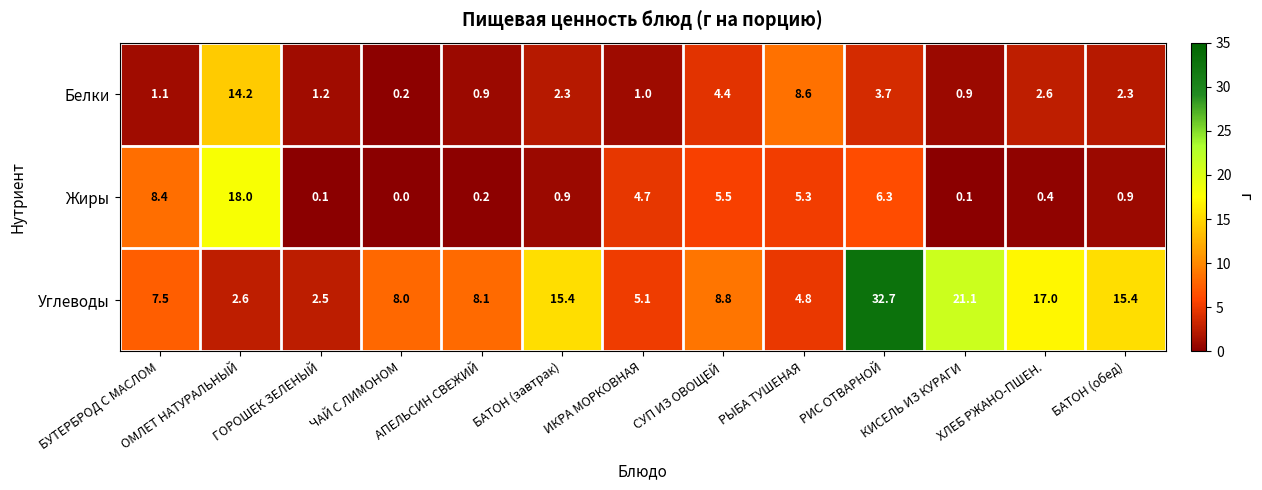

At which category is the sum across all series the highest?

РИС ОТВАРНОЙ